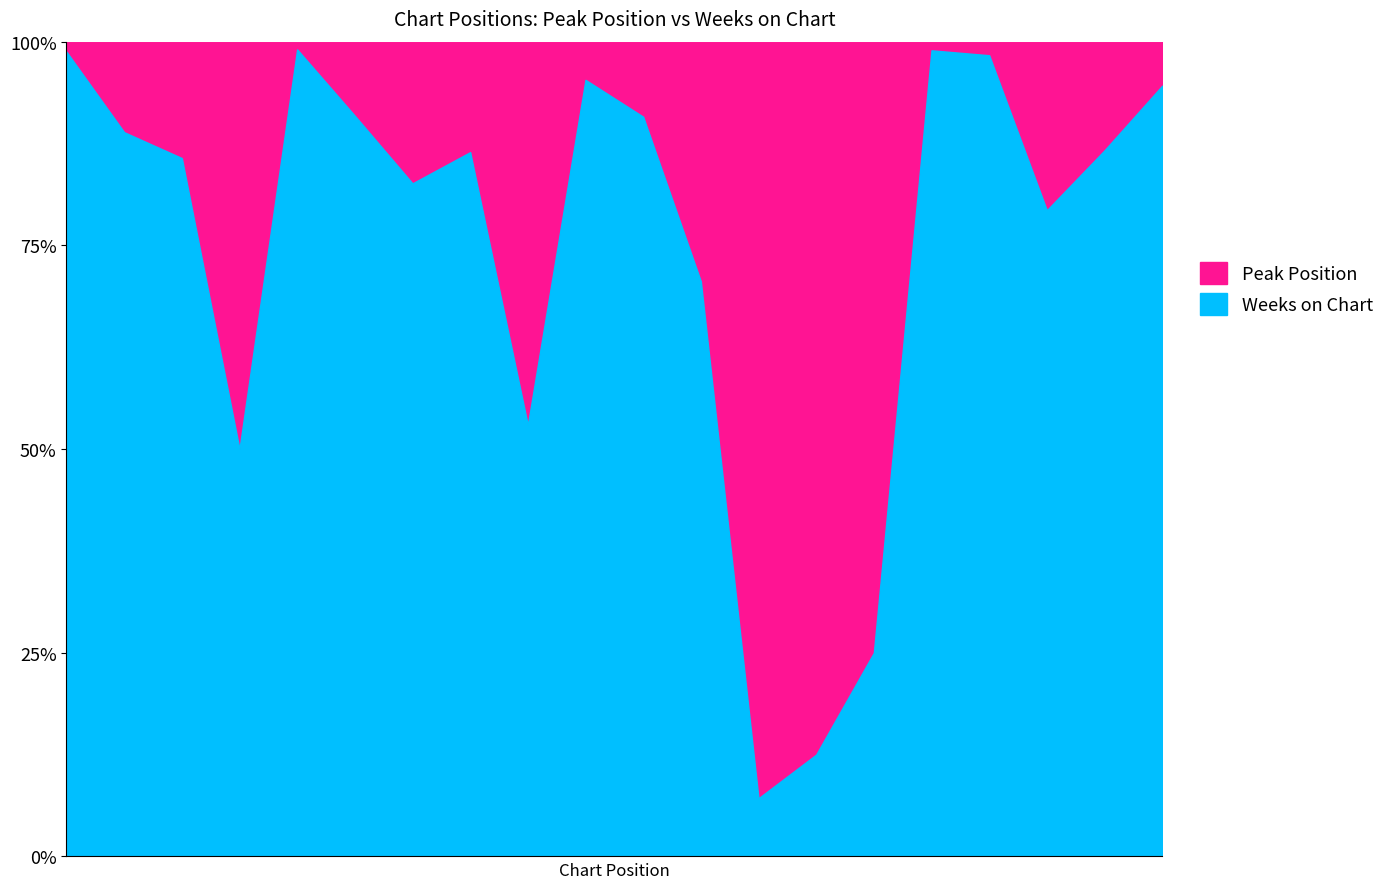

How many intersections are there between Peak Position and Weeks on Chart?

2